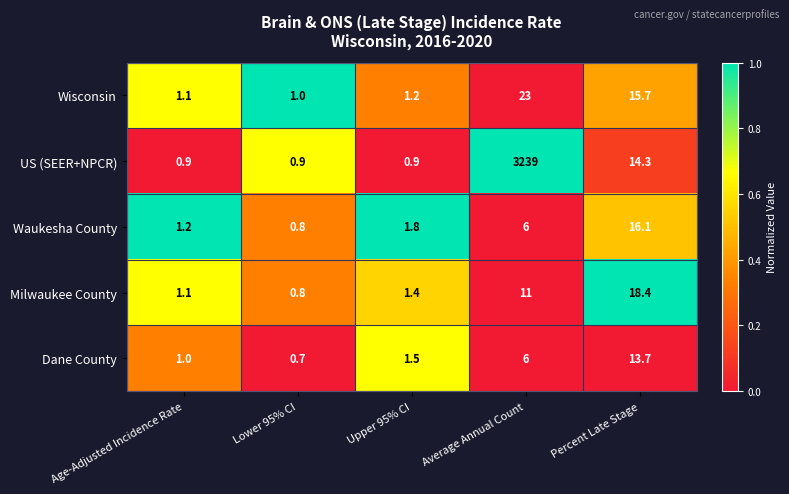

What is the total value across all series at Average Annual Count?

3285.0